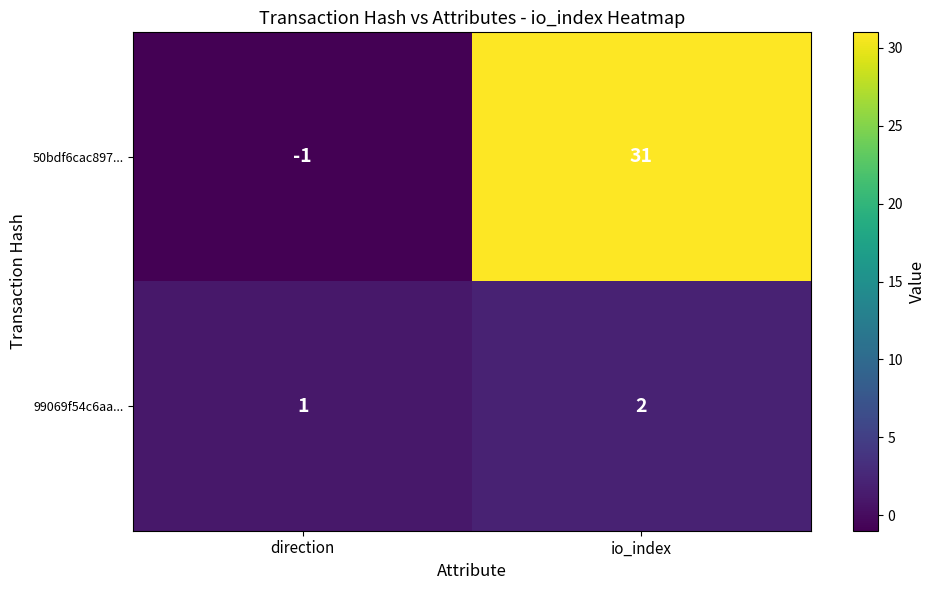

Which category has the lowest value across all series?

direction